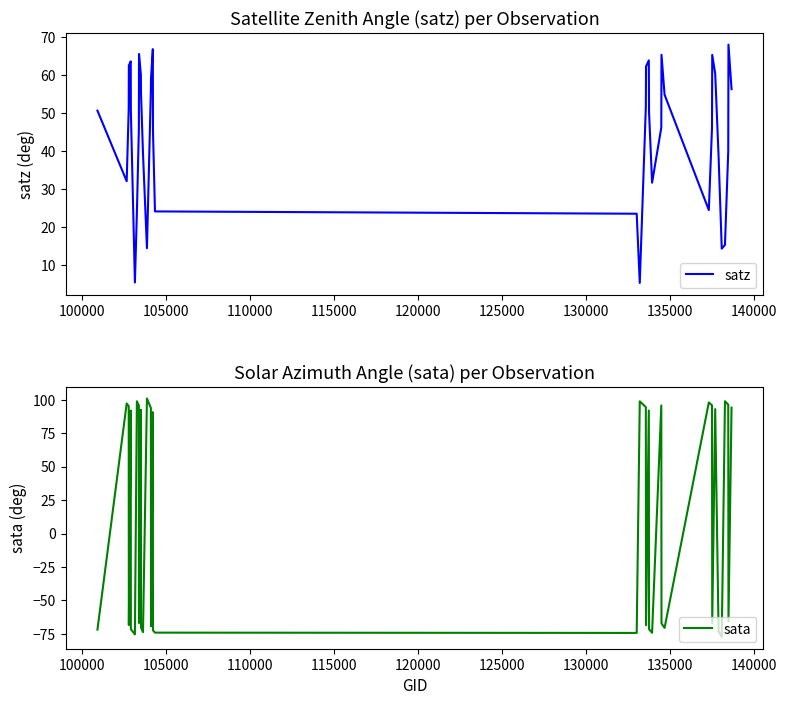

Is the value of satz at 25 greater than the value of sata at 115000?

No